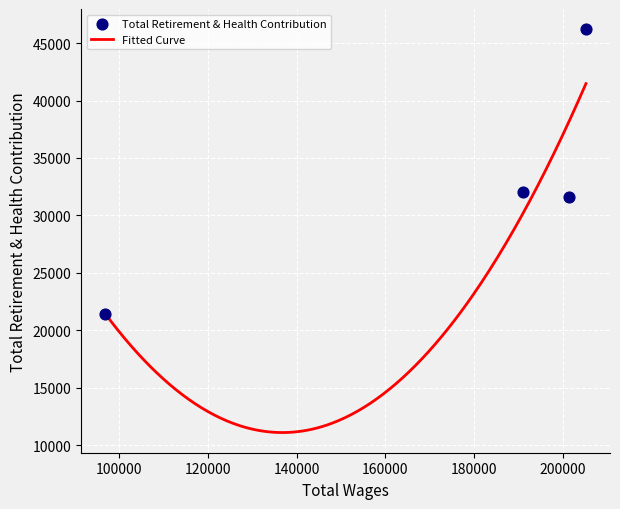

Which has a higher value, 201480.0 or 205192.0?

205192.0